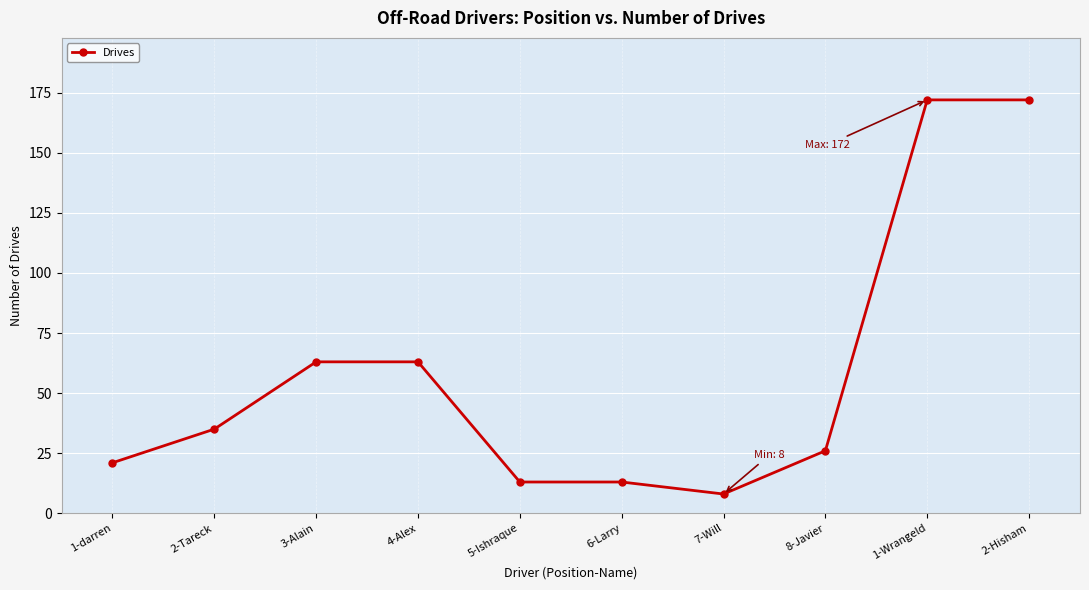

True or false: the data shows 13 at 5-Ishraque.

True